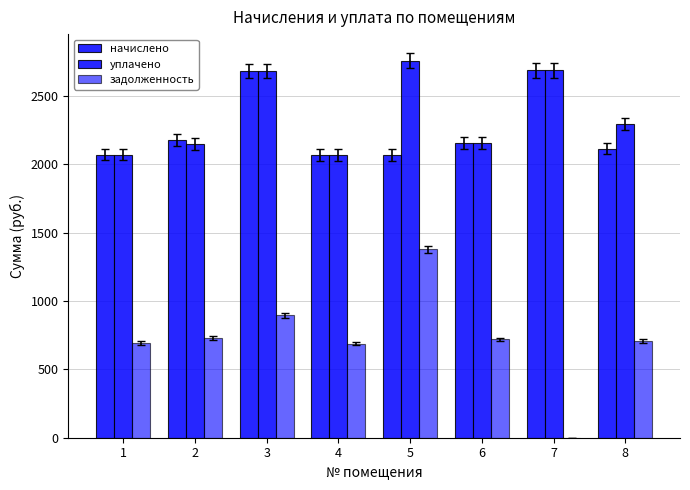

Which series has the largest total across all categories?

уплачено